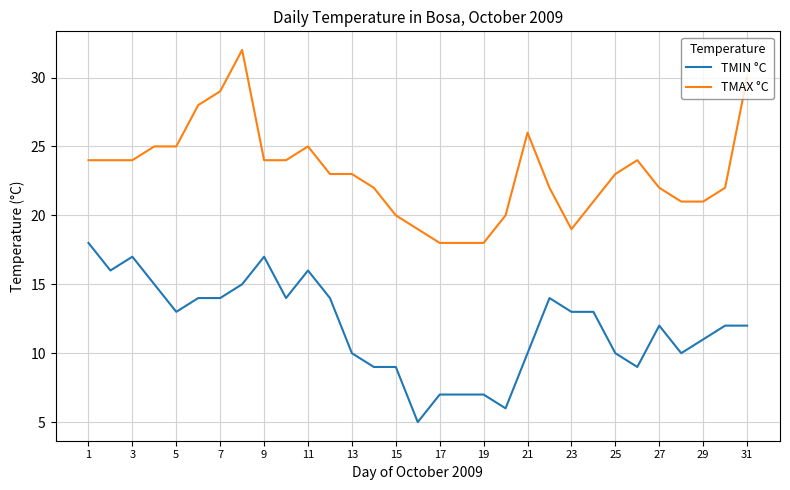

How many lines are shown in the chart?

2